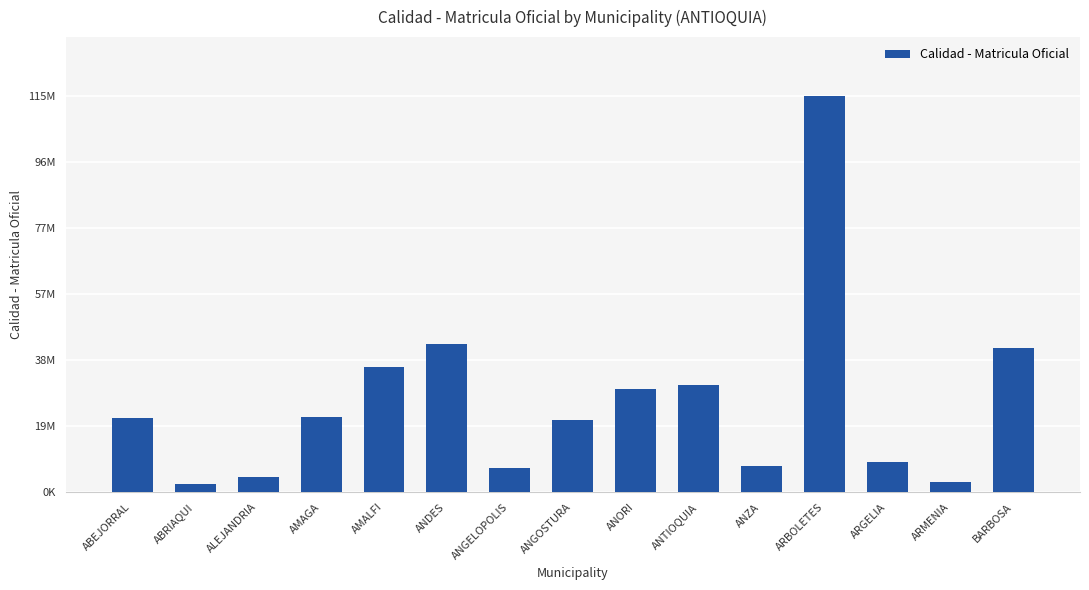

Which has a higher value, ABEJORRAL or ARBOLETES?

ARBOLETES